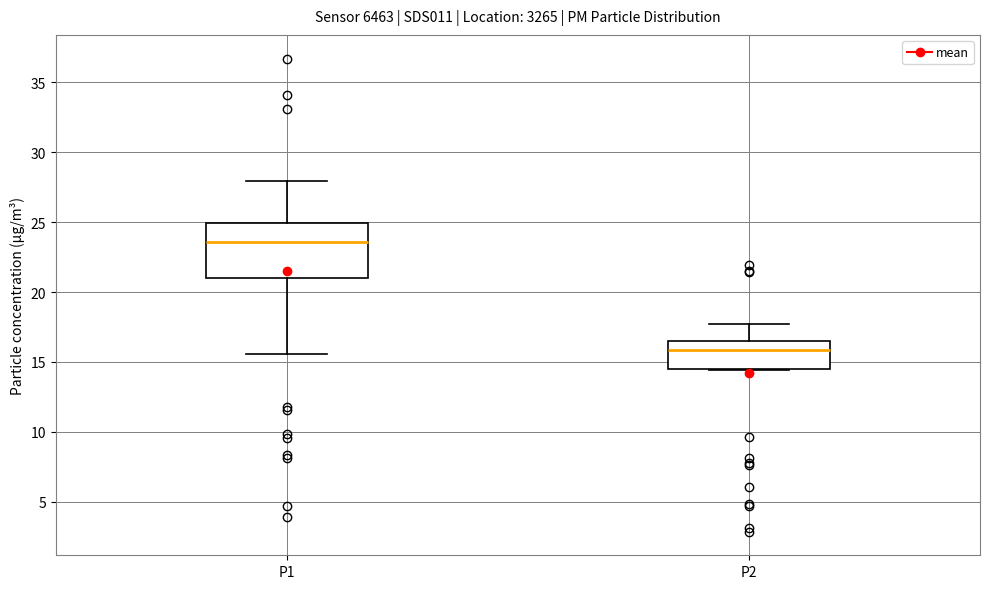

Where does the median line of the box for P2 sit on the y-axis? The values are not printed on the chart, so give them approximately, as read against the axis.

16.0